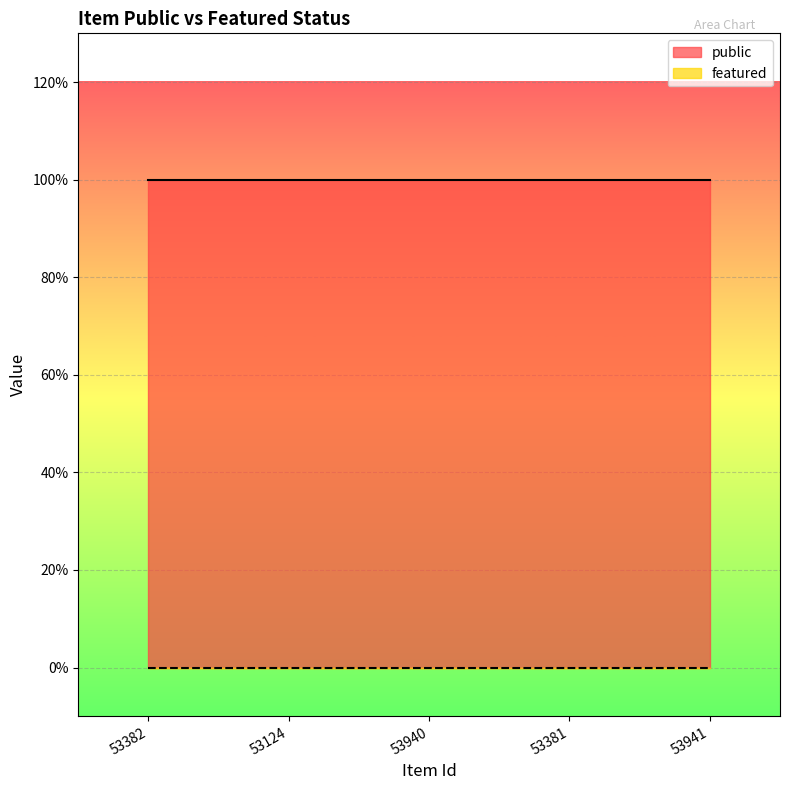

Does the chart display data point markers on the line(s)?

No